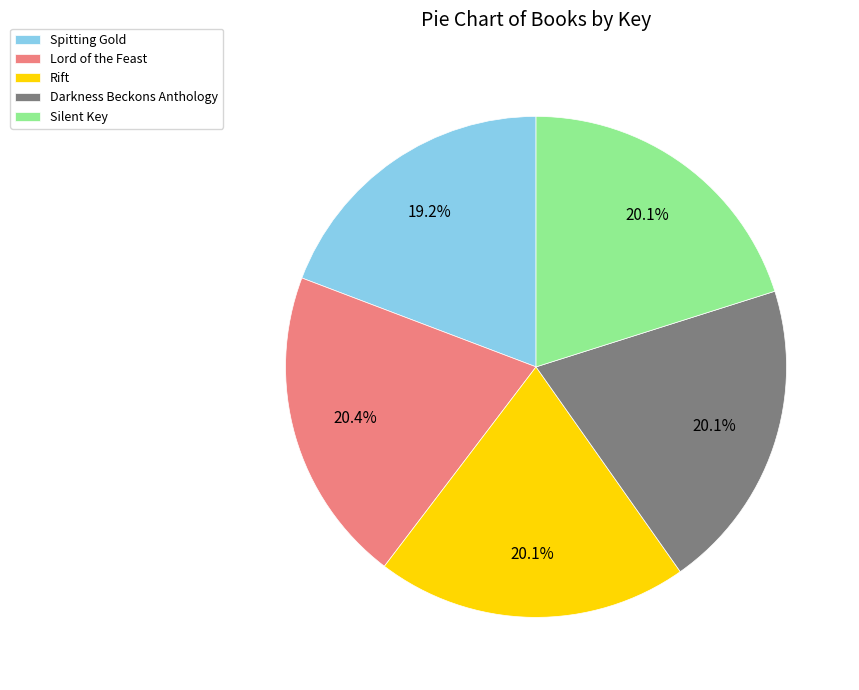

How much of the chart is everything except Lord of the Feast?

79.6%